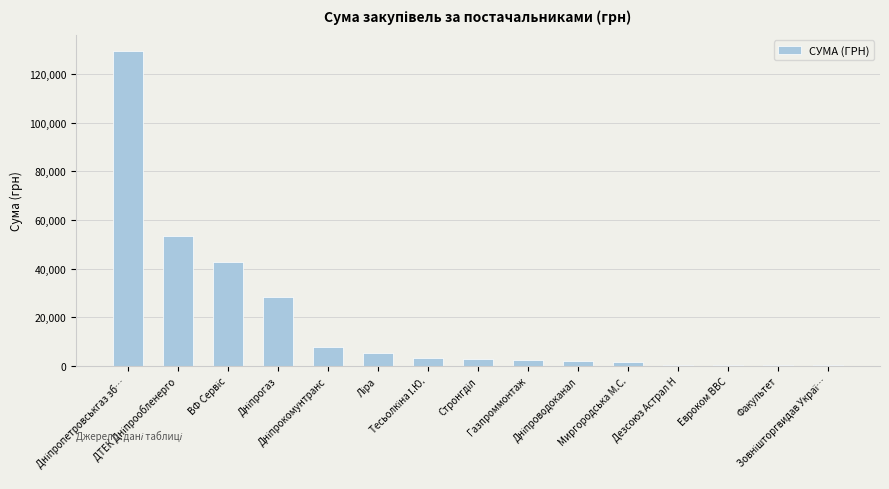

What is the sum of all values?

280636.9